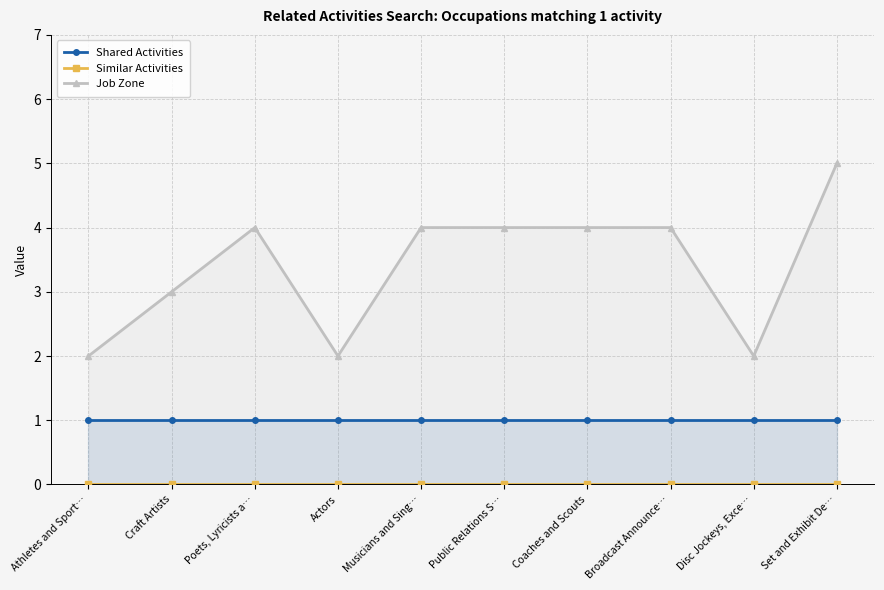

What is the difference between the highest and lowest values at Craft Artists?

3